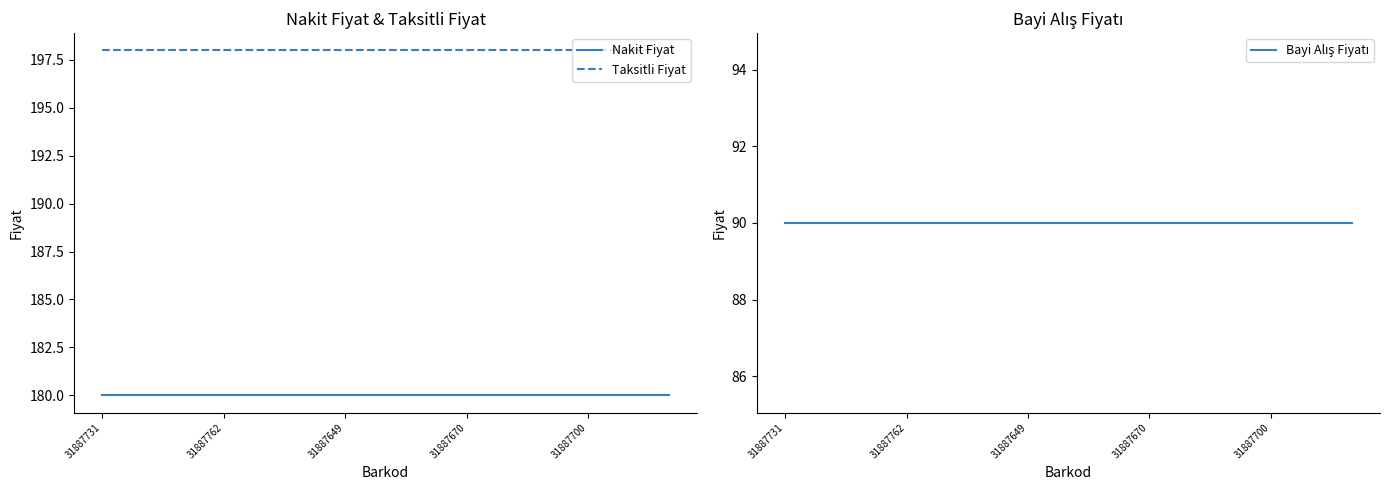

Rank the series by their average value, from lowest to highest.

Bayi Alış Fiyatı, Nakit Fiyat, Taksitli Fiyat